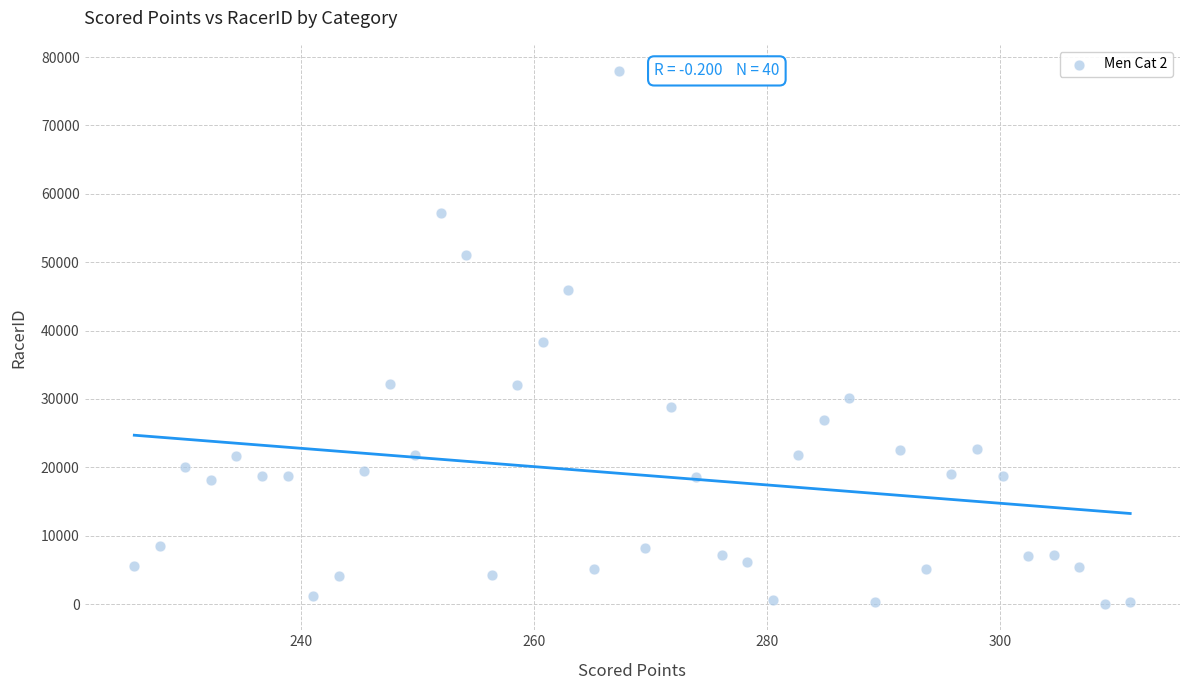

What is the range of Y values (max minus min)?

77809